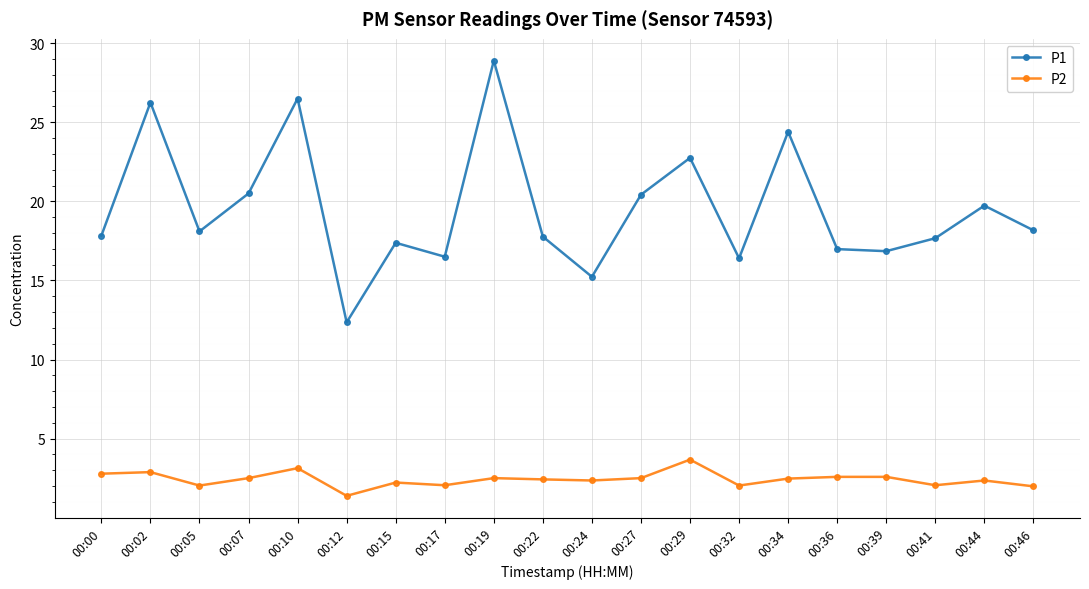

How many interior local valleys does the P1 series have?

6